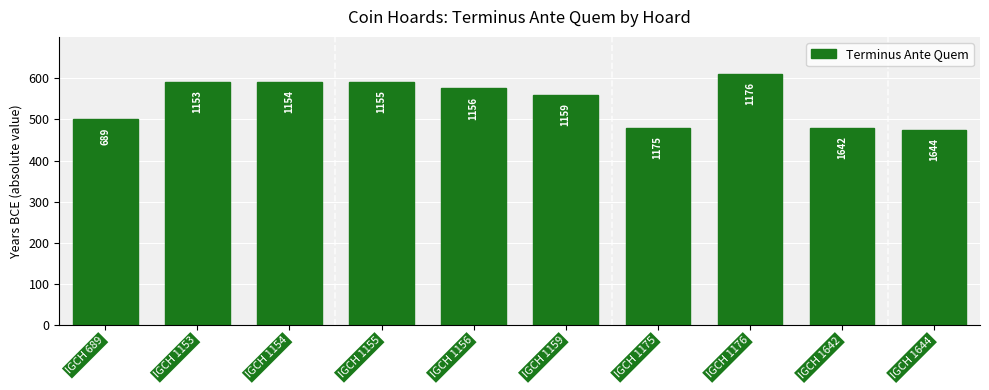

Approximately how many times larger is the value at IGCH 1176 compared to IGCH 1159?

1.1